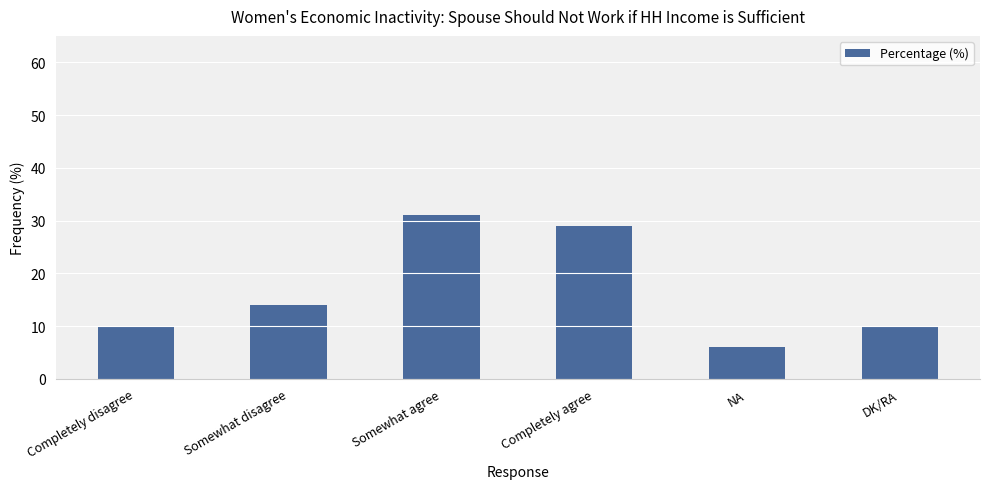

What is the sum of the values at Completely agree and Completely disagree?

39